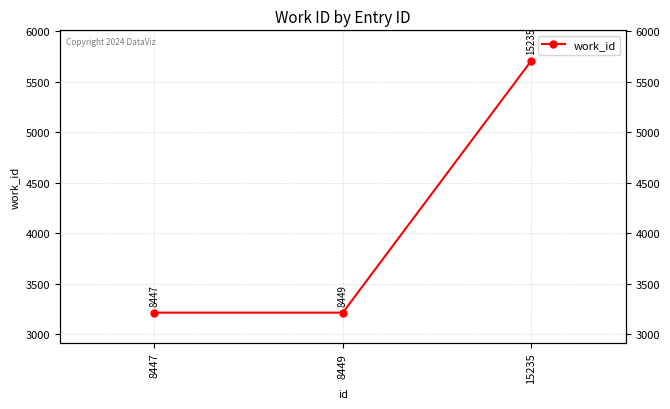

Reading left to right, list all the values displayed in this chart.

8447=3216	8449=3216	15235=5709